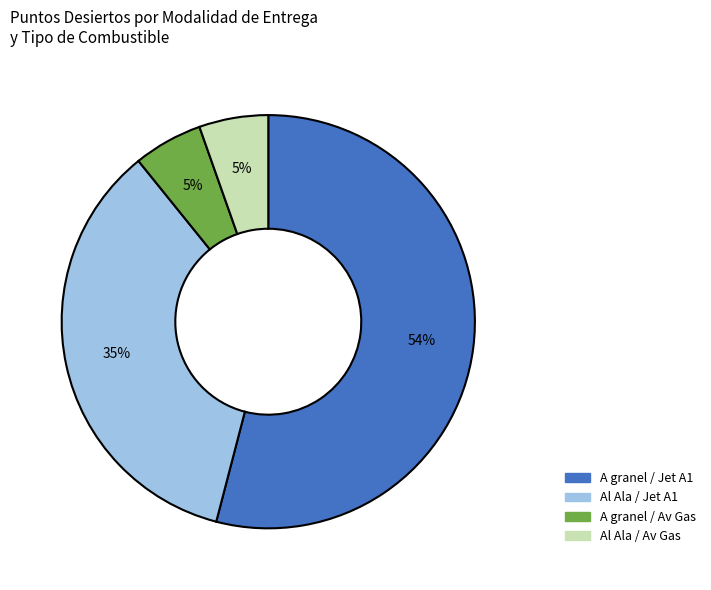

Combined, do Al Ala / Jet A1 and Al Ala / Av Gas account for over 50%?

No